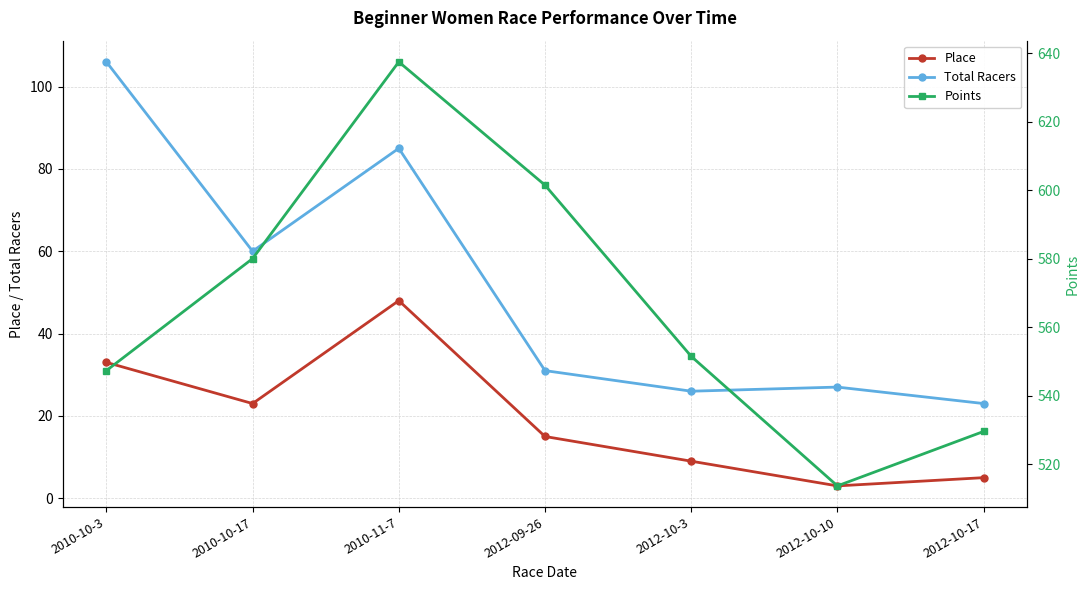

Does the chart have visible grid lines?

Yes